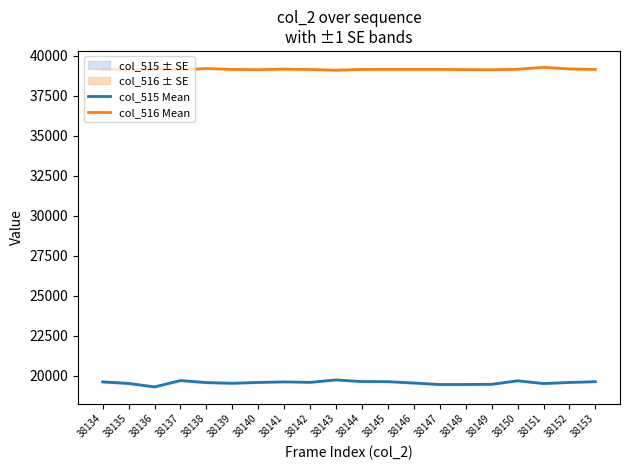

Reading left to right, what are all the values shown in this chart?

col_515 Mean: 19629	19534	19318	19714	19587	19544	19596	19630	19602	19752	19651	19646	19559	19466	19468	19479	19699	19527	19594	19643
col_516 Mean: 39161	39105	39176	39136	39204	39155	39136	39173	39147	39103	39153	39156	39160	39157	39138	39132	39163	39285	39180	39152